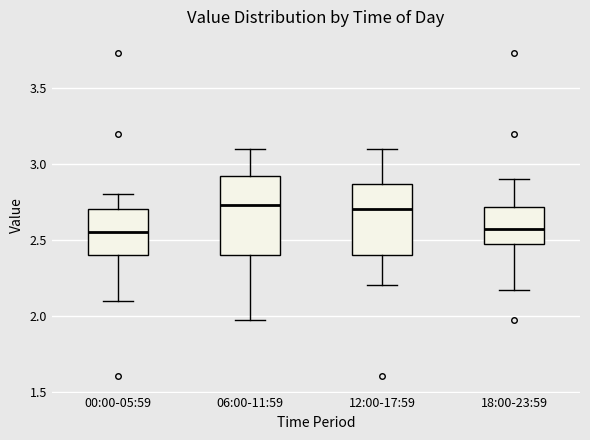

Reading left to right, read every box against the y-axis: the position of its median line, the range the box covers, and the ends of its whiskers. The values are not printed on the chart, so give them approximately, as read against the axis.

00:00-05:59: median 2.55, box 2.40 to 2.70, whiskers 2.10 to 2.80
06:00-11:59: median 2.75, box 2.40 to 2.90, whiskers 1.95 to 3.10
12:00-17:59: median 2.70, box 2.40 to 2.85, whiskers 2.20 to 3.10
18:00-23:59: median 2.55, box 2.50 to 2.70, whiskers 2.15 to 2.90